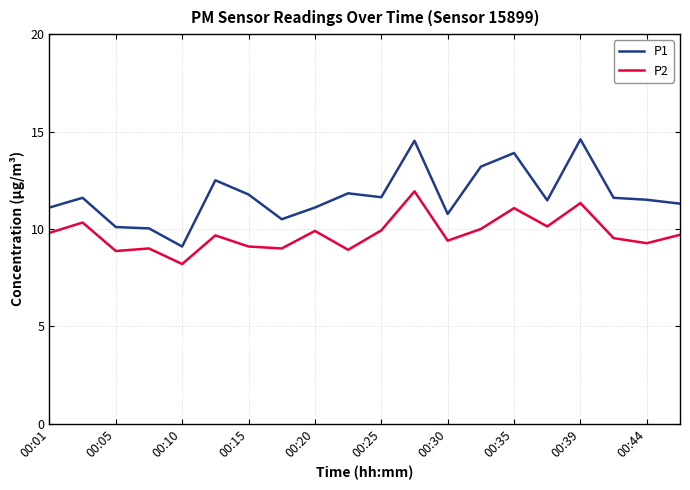

List the series in order of their peak value, highest first.

P1, P2